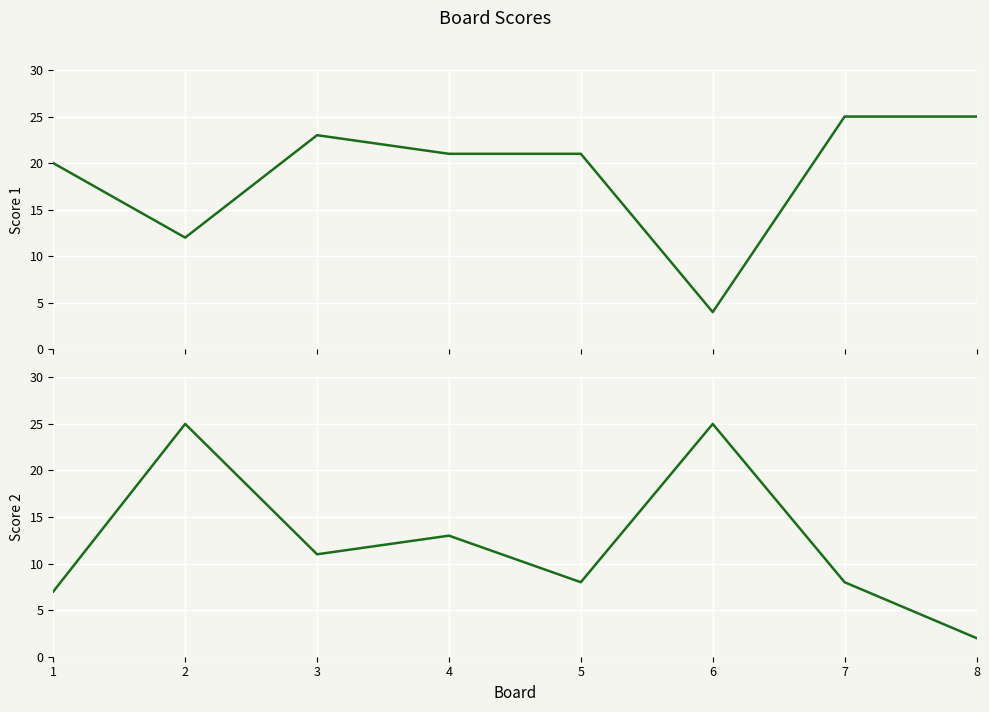

True or false: Score 1 and Score 2 intersect in this chart.

True